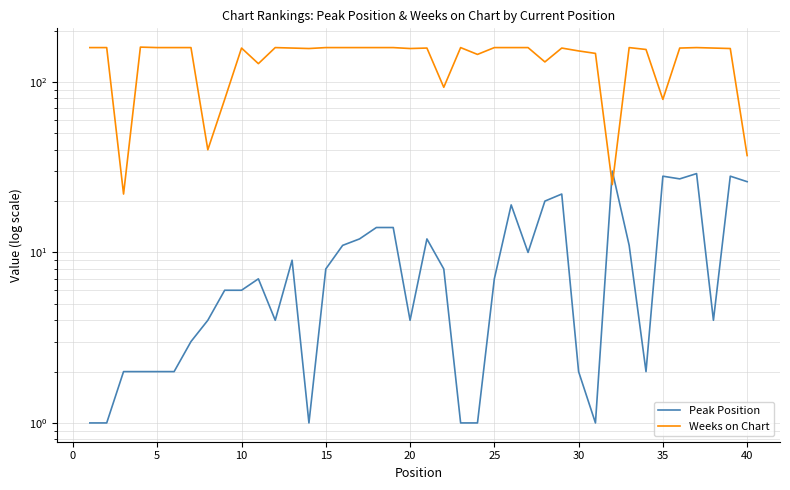

At 10, list the series in order from largest to smallest.

Weeks on Chart, Peak Position